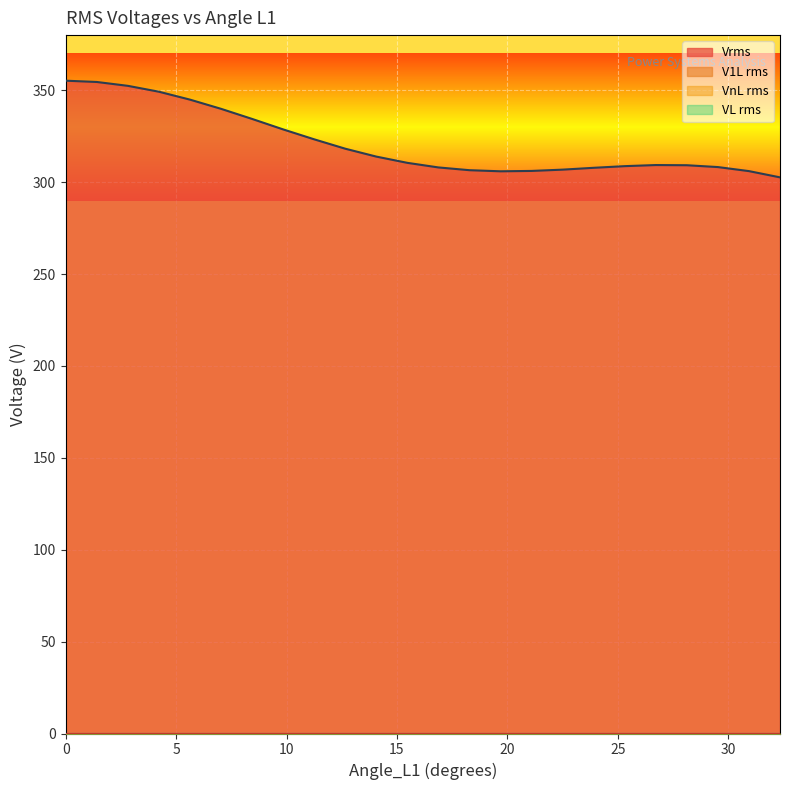

How many series are shown in this chart?

4